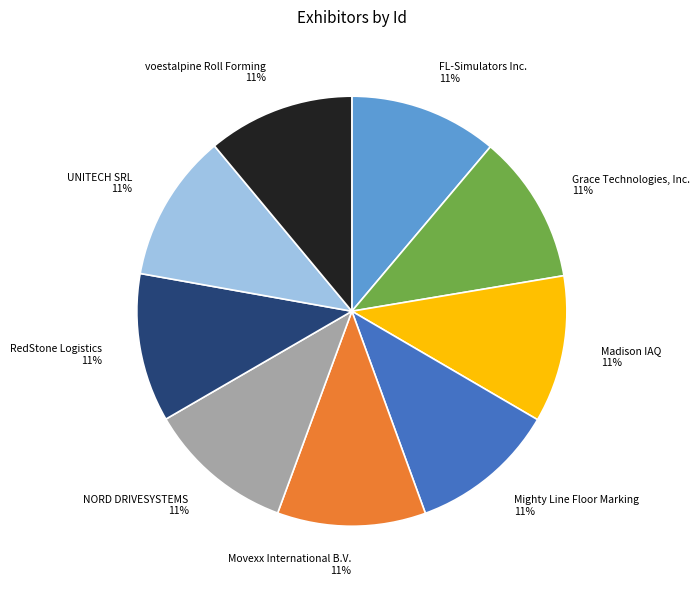

True or false: NORD DRIVESYSTEMS accounts for 19% of the total.

False